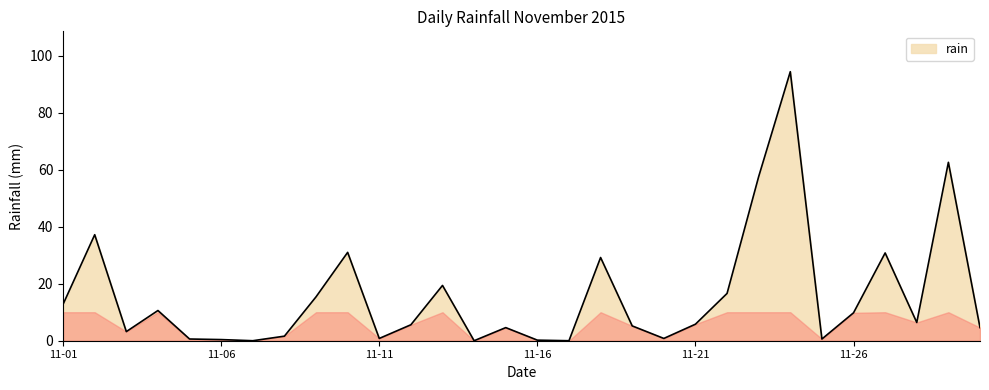

What is the greatest value displayed?

94.4